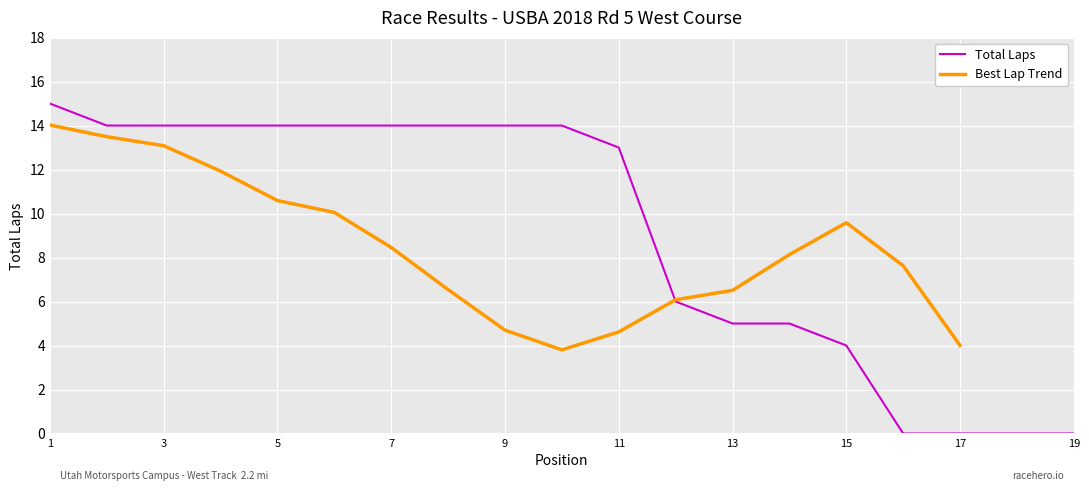

The value of Total Laps at 13 is 3. True or false?

False